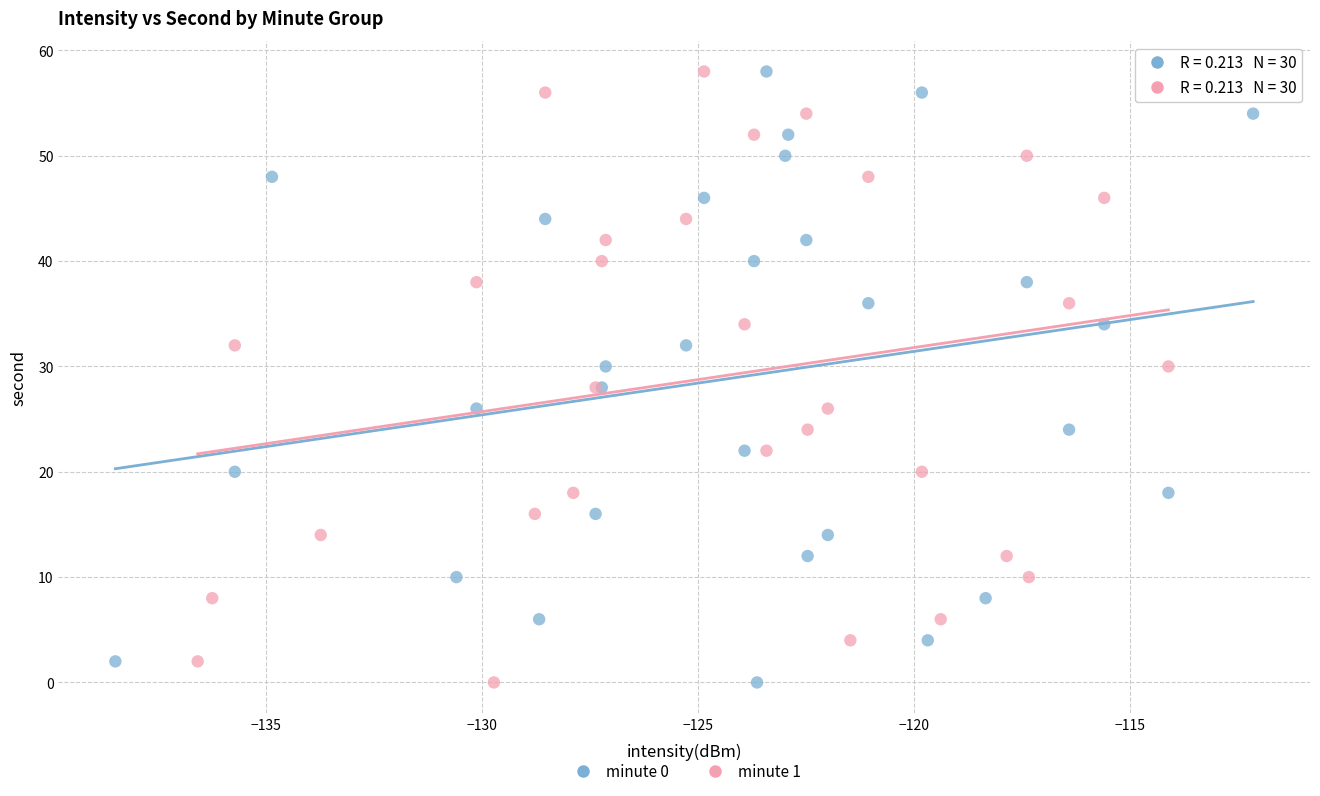

What are all the series names shown in the legend?

minute 0, minute 1